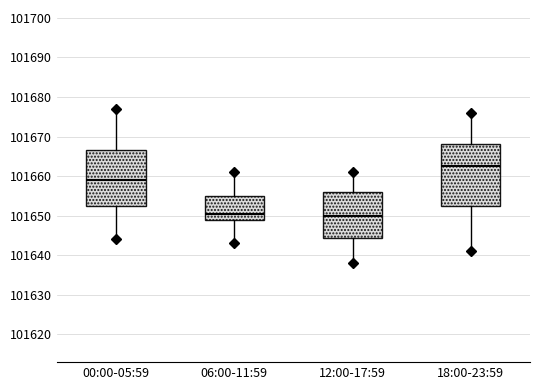

Where is the lower edge of the box for 12:00-17:59 on the y-axis? The values are not printed on the chart, so give them approximately, as read against the axis.

101645